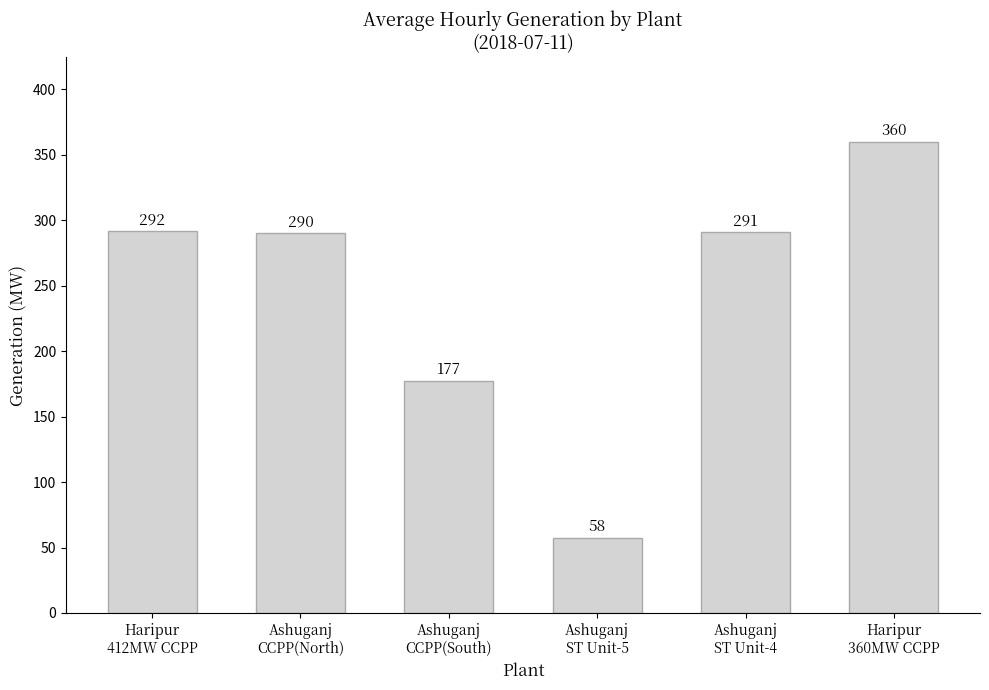

The value at Ashuganj
ST Unit-5 is 57.5. True or false?

True